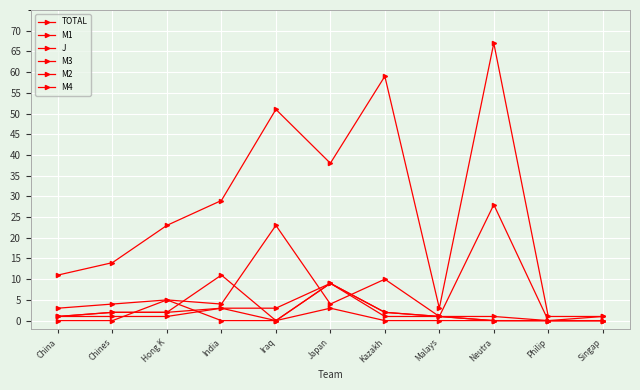

What is the maximum value shown in the chart?

67